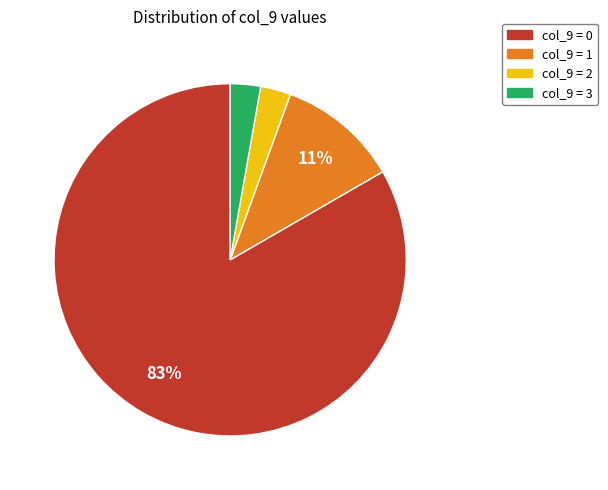

To the nearest percent, what is the average slice percentage?

25%